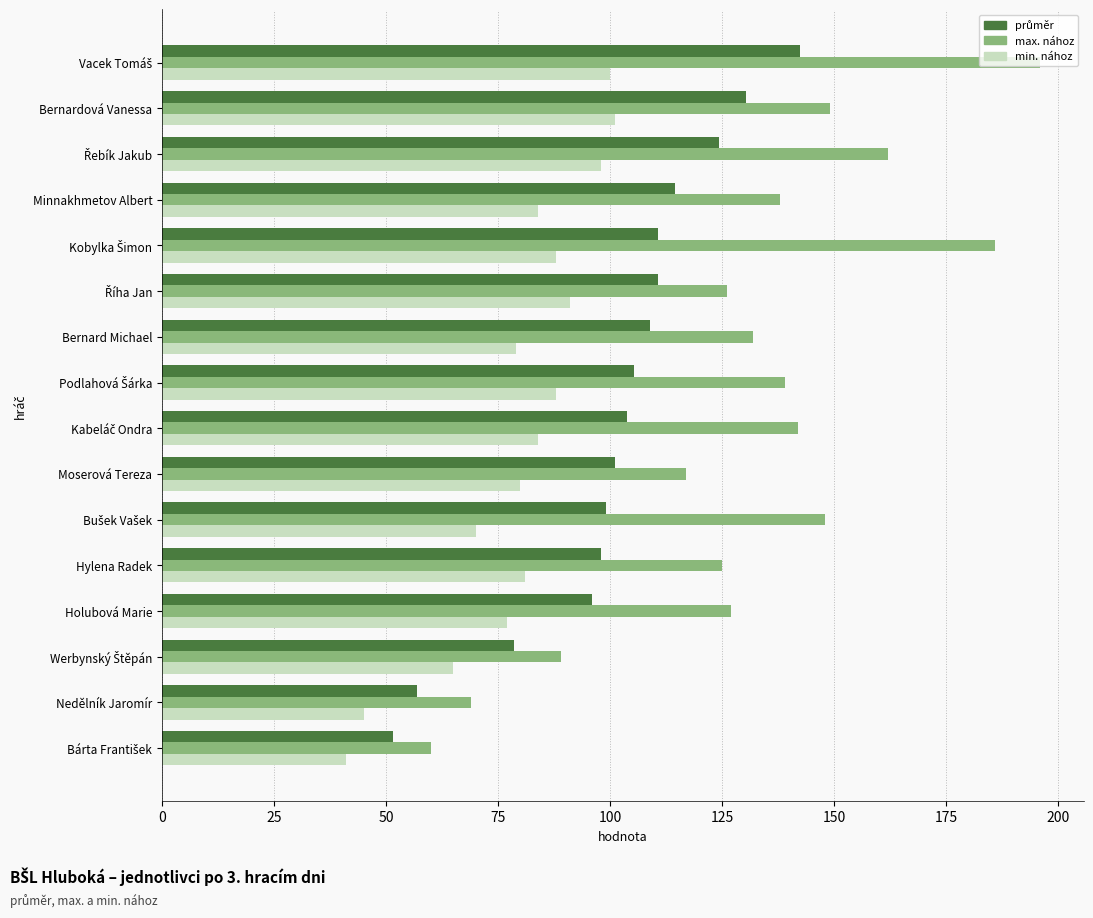

What is the minimum value shown in the chart?

41.0